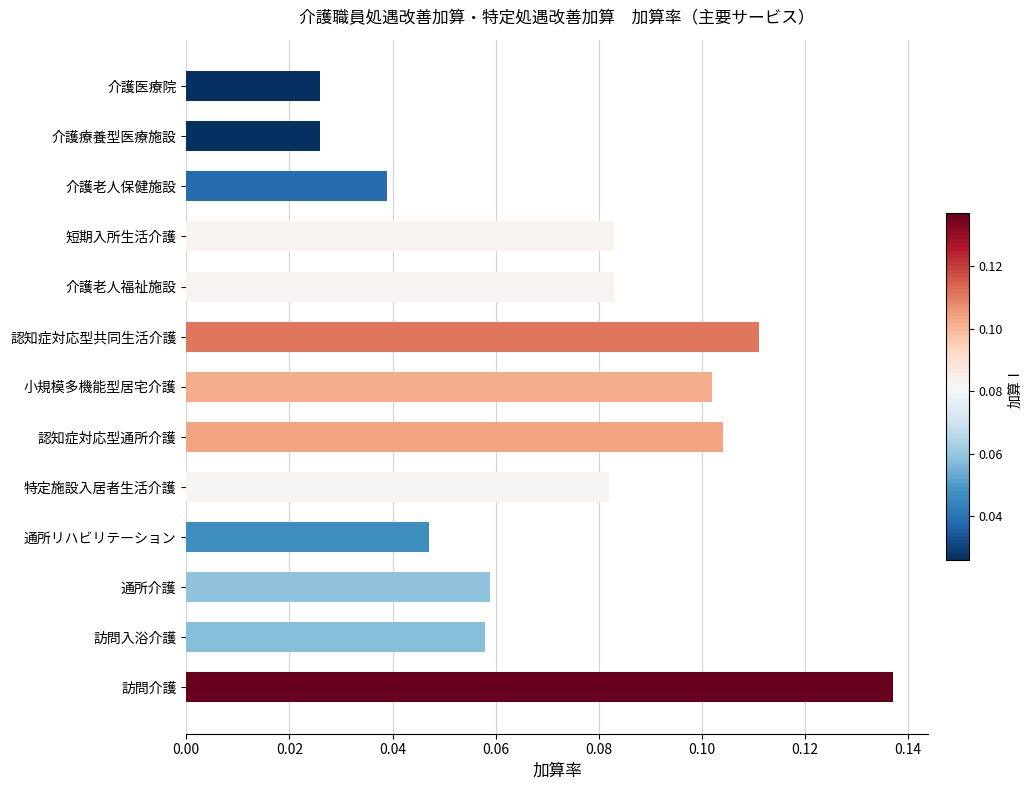

What is the sum of all values?

1.0